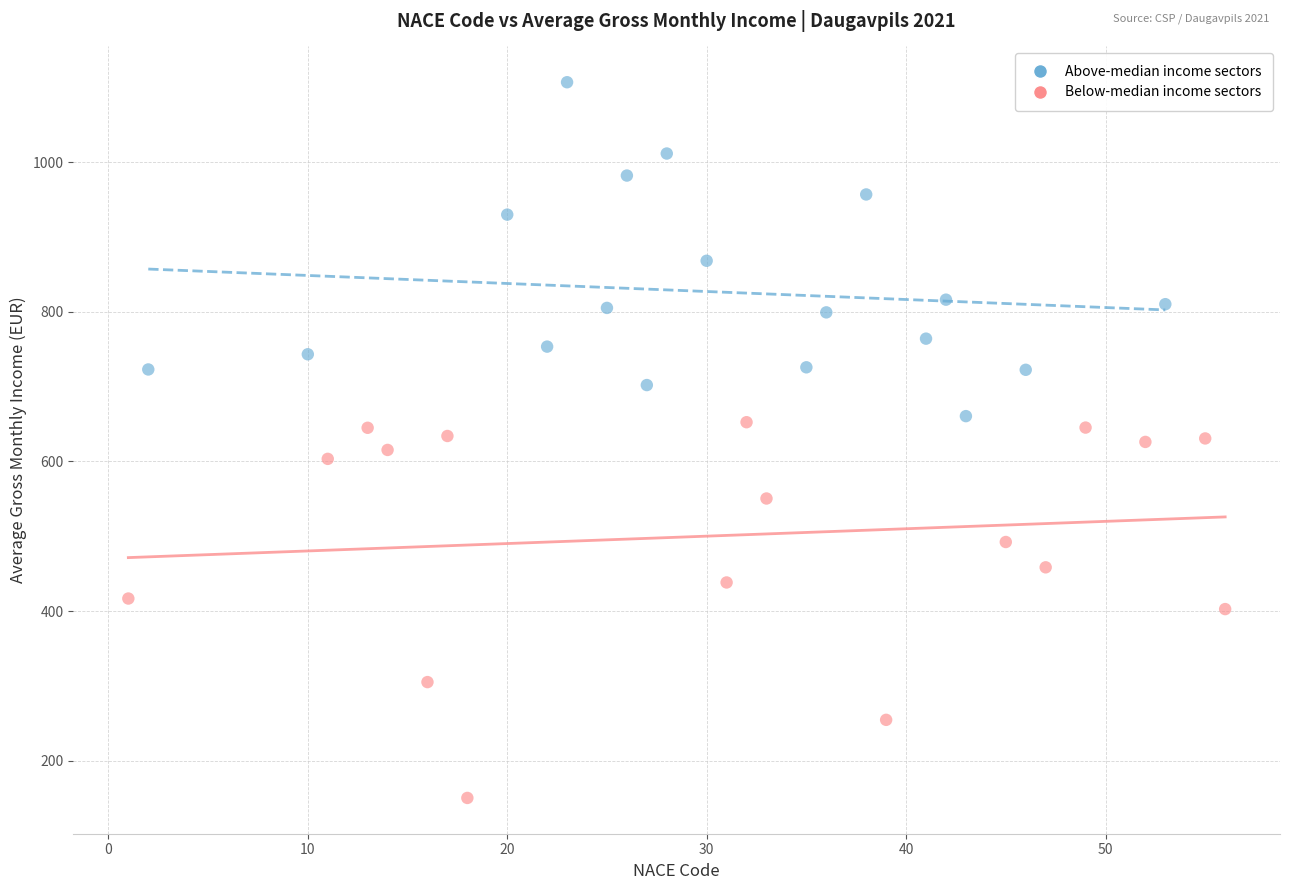

What are all the series names shown in the legend?

Above-median income sectors, Below-median income sectors